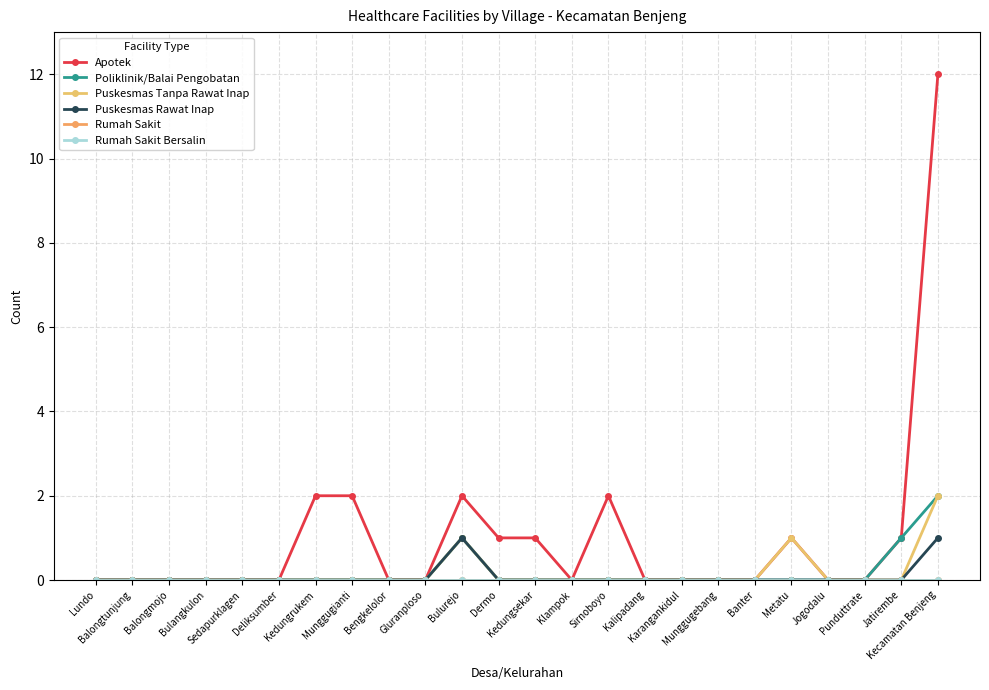

How many lines are shown in the chart?

6